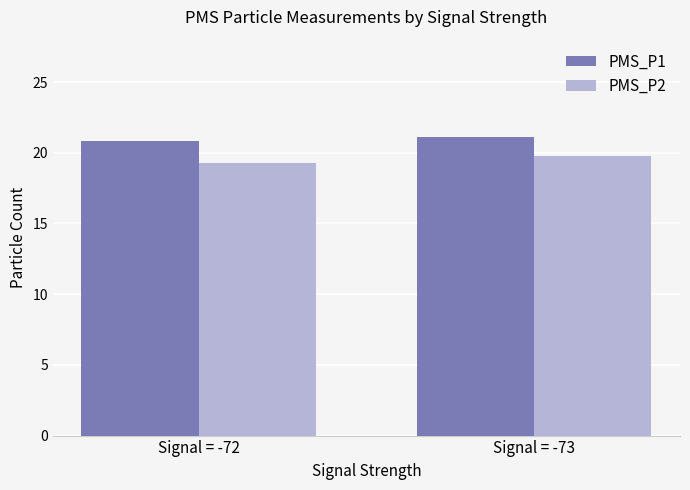

Rank the series by their average value, from lowest to highest.

PMS_P2, PMS_P1